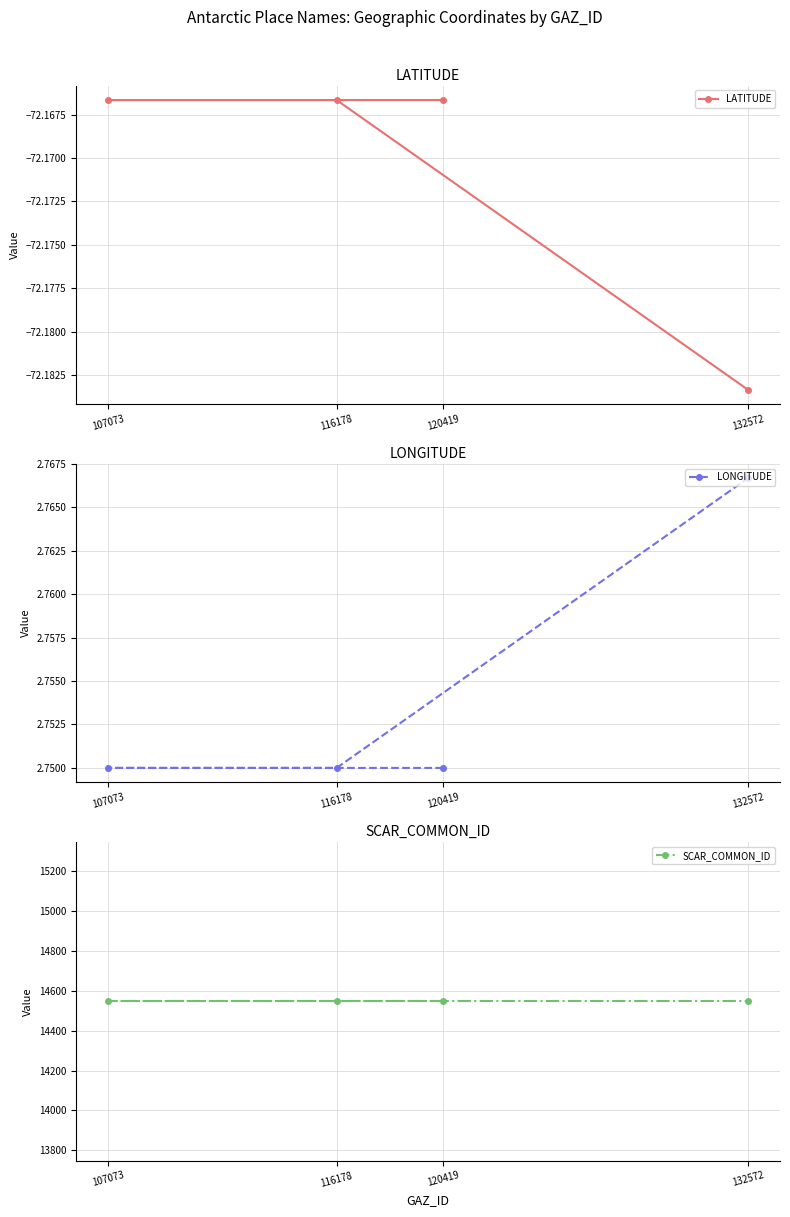

How many series are shown in this chart?

3